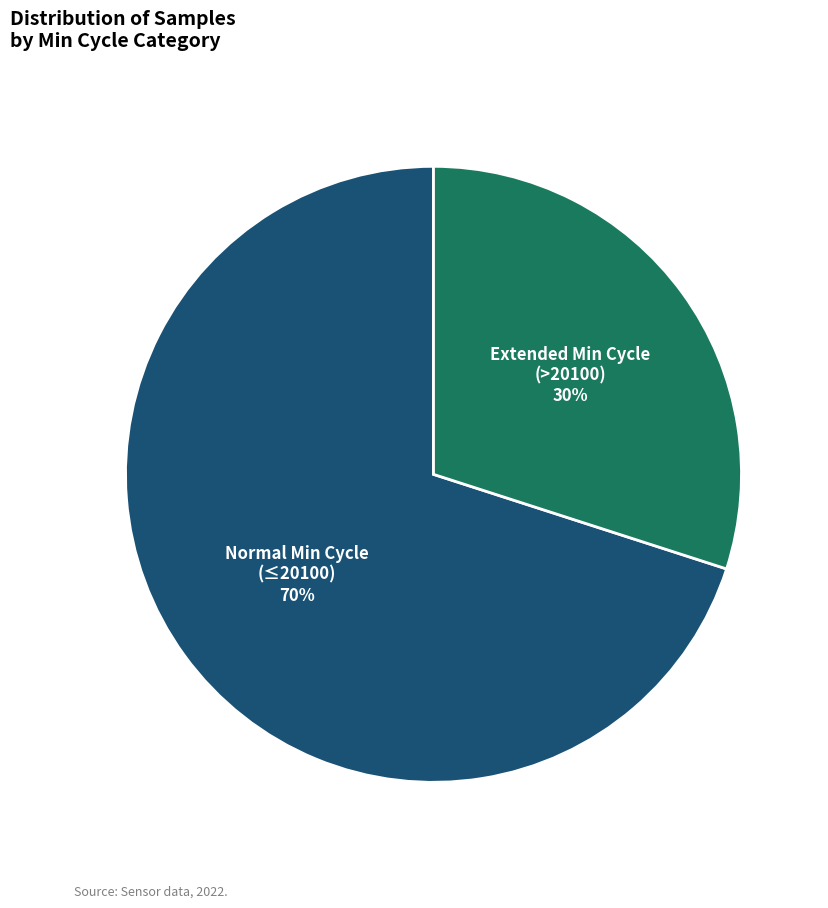

To the nearest percent, what is the difference between the largest and smallest slice percentages?

40%